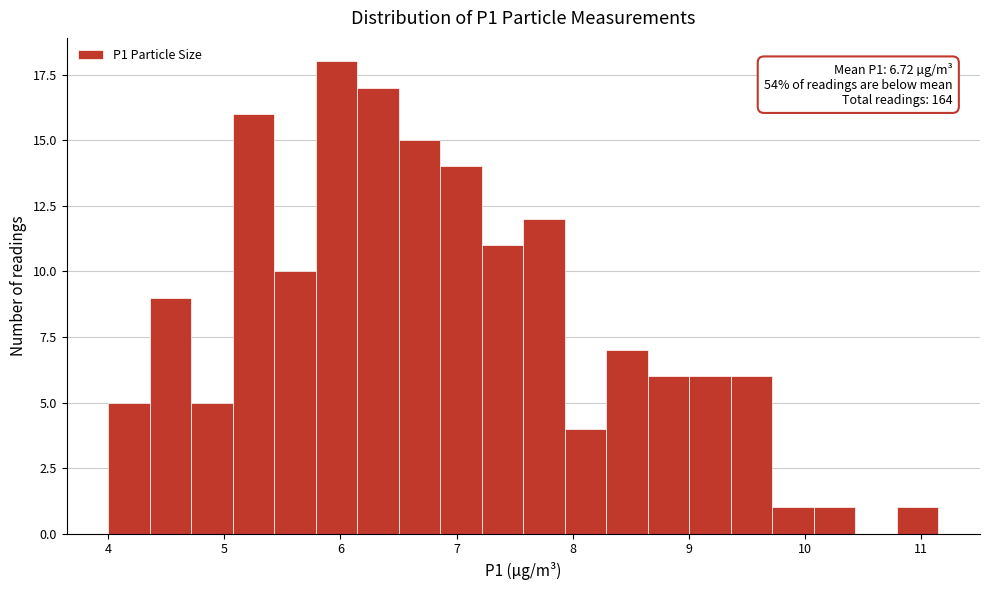

Read against the x-axis, roughly where is the centre of the tallest bar?

6.0